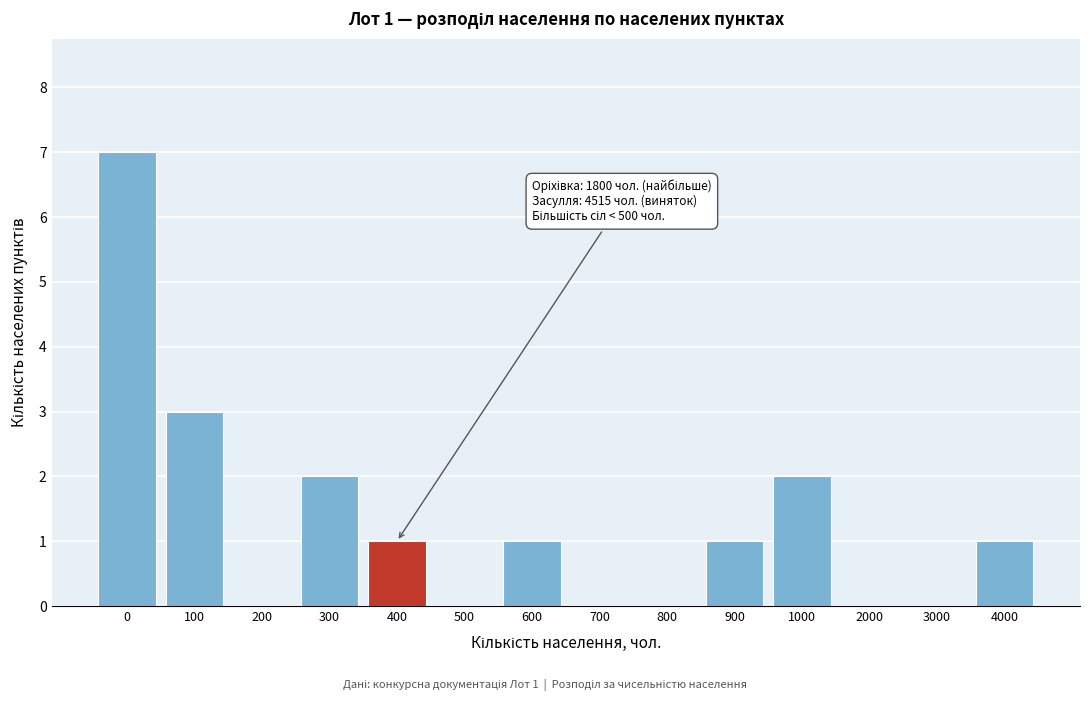

Reading right to left, list all the values displayed in this chart.

4000=1	3000=0	2000=0	1000=2	900=1	800=0	700=0	600=1	500=0	400=1	300=2	200=0	100=3	0=7